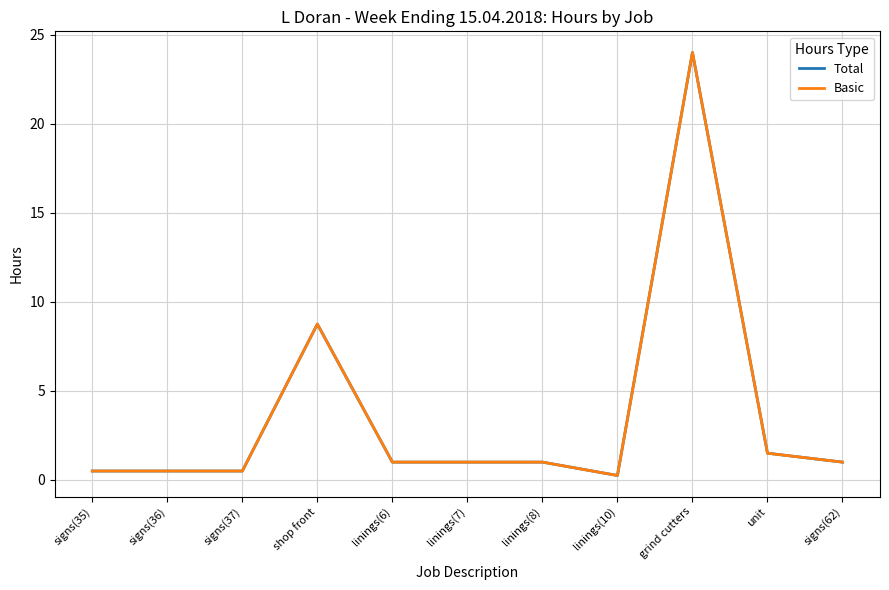

The Total series shows 24.0 at grind cutters. True or false?

True